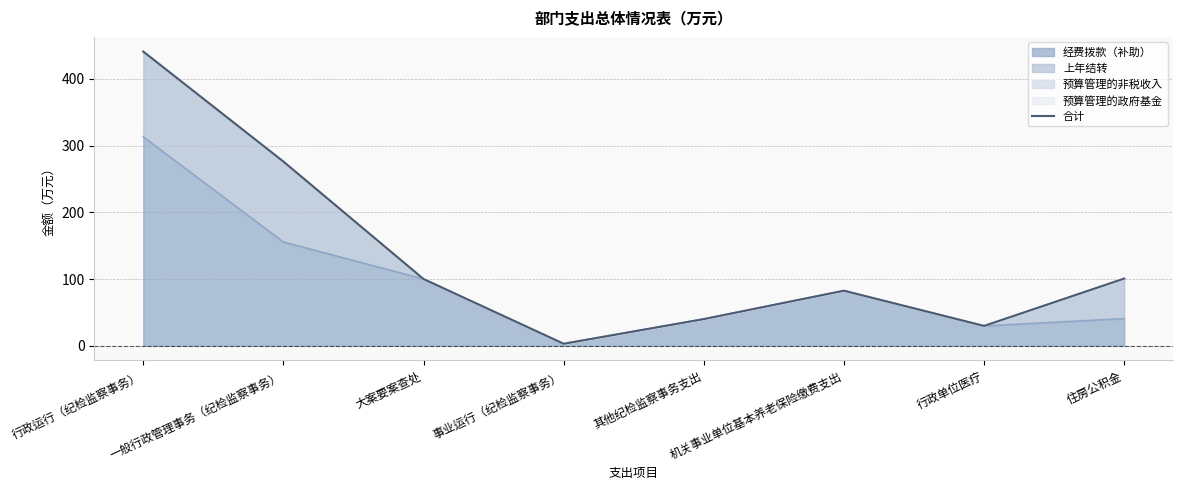

What is the difference between the values at 行政单位医疗 and 行政运行（纪检监察事务）?

411.1